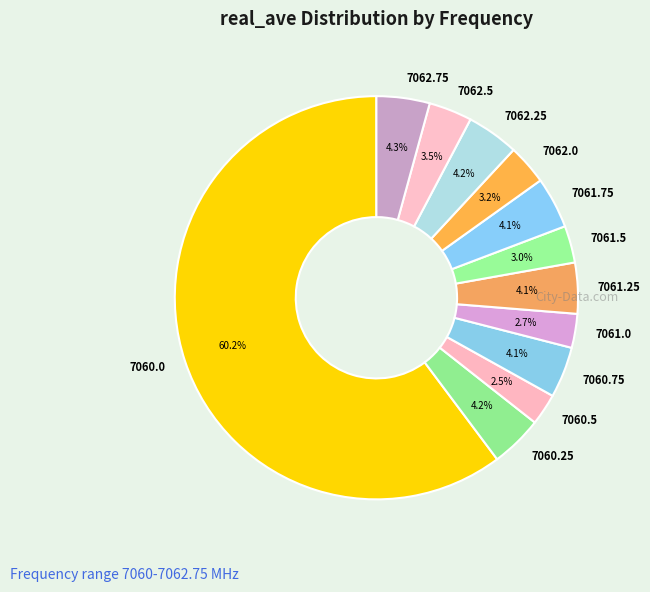

Approximately how many times larger is the value at 7061.25 compared to 7062.75?

1.0